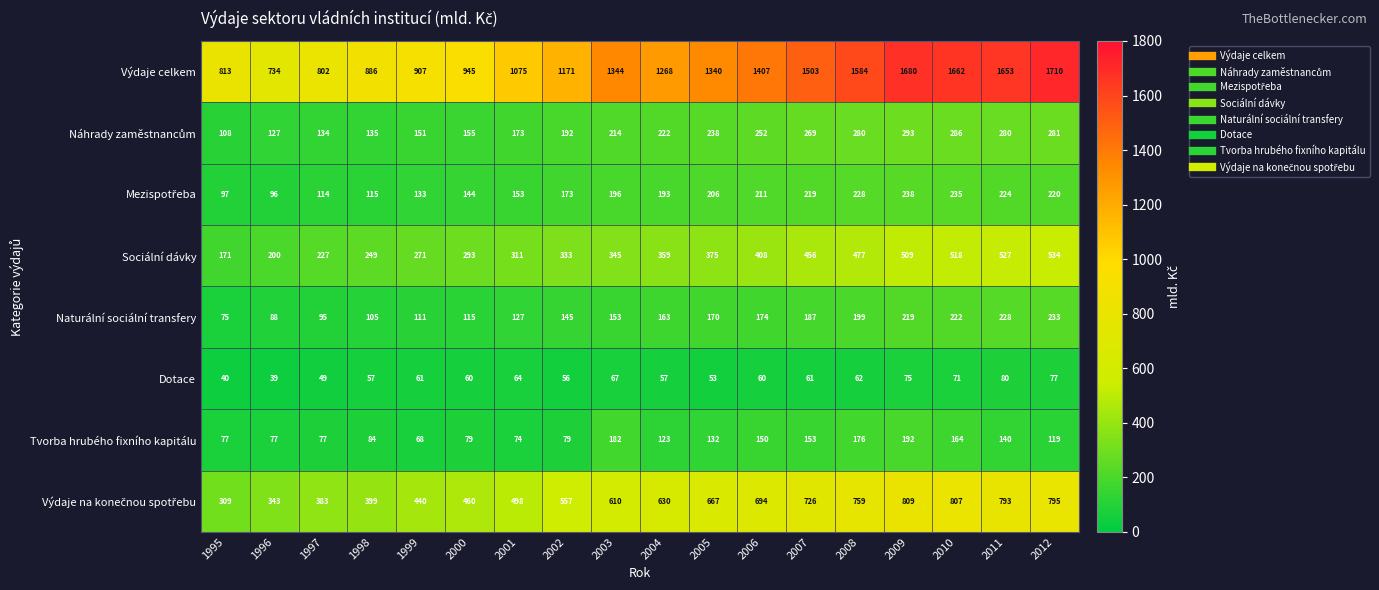

Rank the categories by Výdaje celkem value from lowest to highest.

1996, 1997, 1995, 1998, 1999, 2000, 2001, 2002, 2004, 2005, 2003, 2006, 2007, 2008, 2011, 2010, 2009, 2012